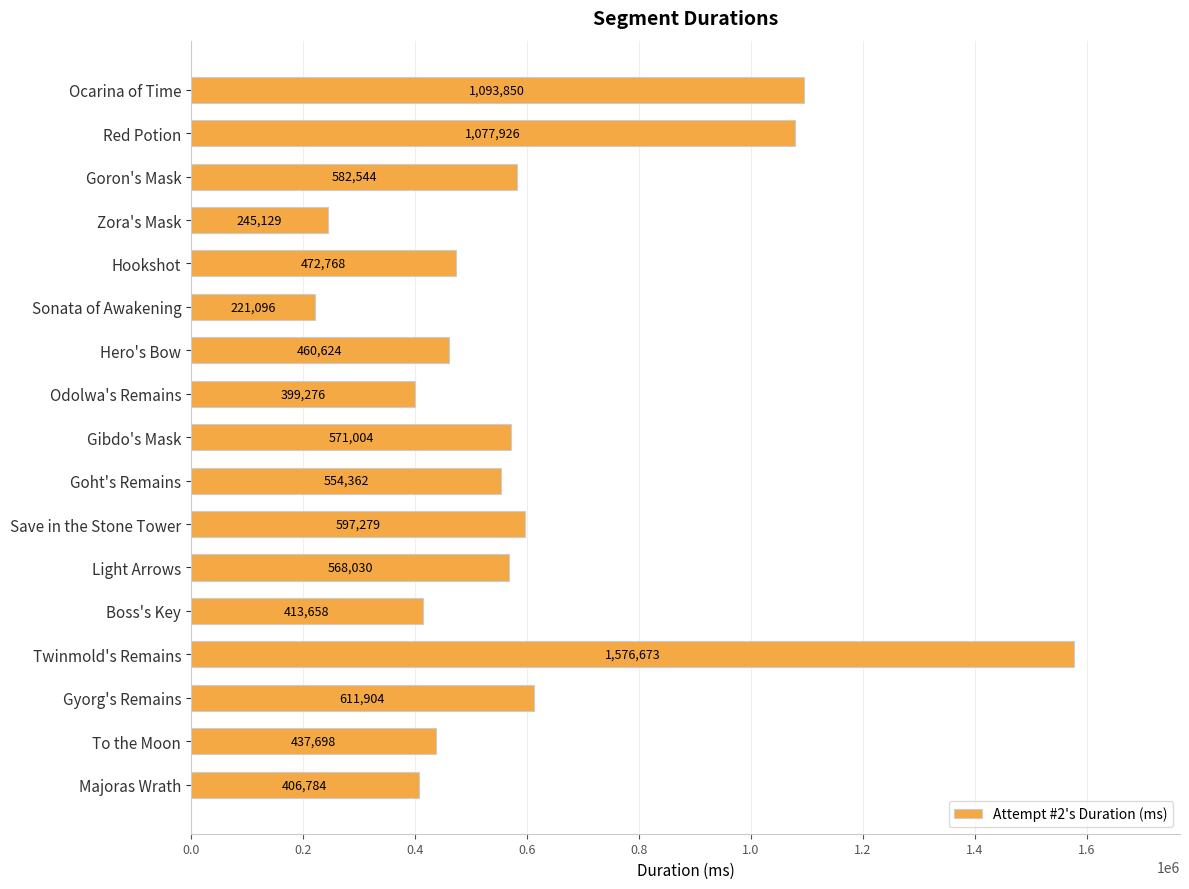

What is the difference between the maximum and minimum values?

1355577